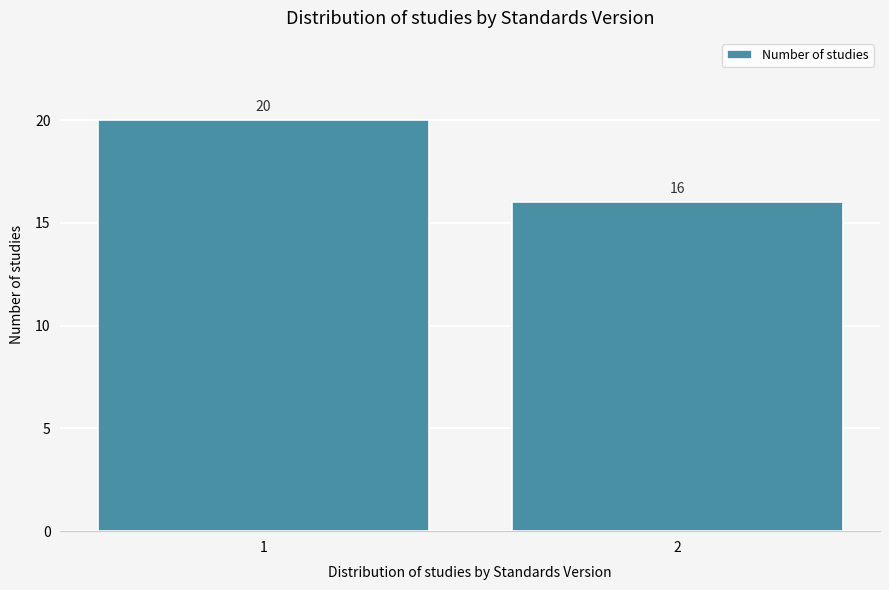

Reading right to left, what are all the values shown in this chart?

2=16	1=20